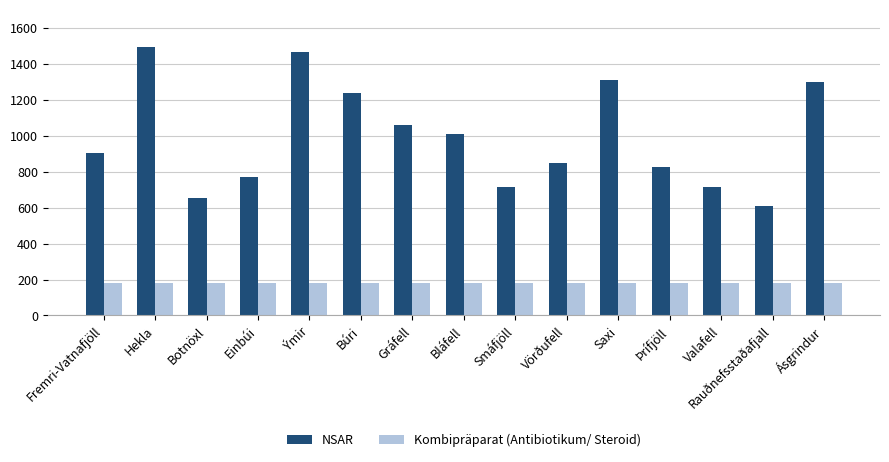

How many categories are shown in the chart?

15